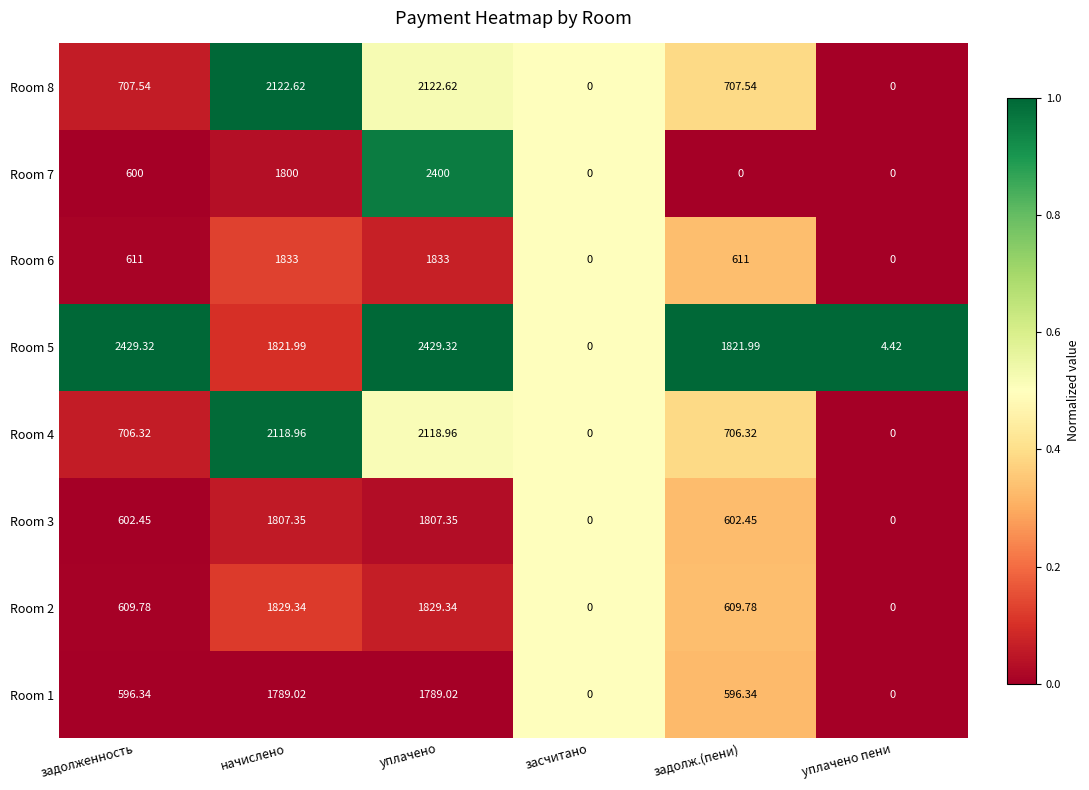

At which label does Room 3 first exceed 602?

задолженность